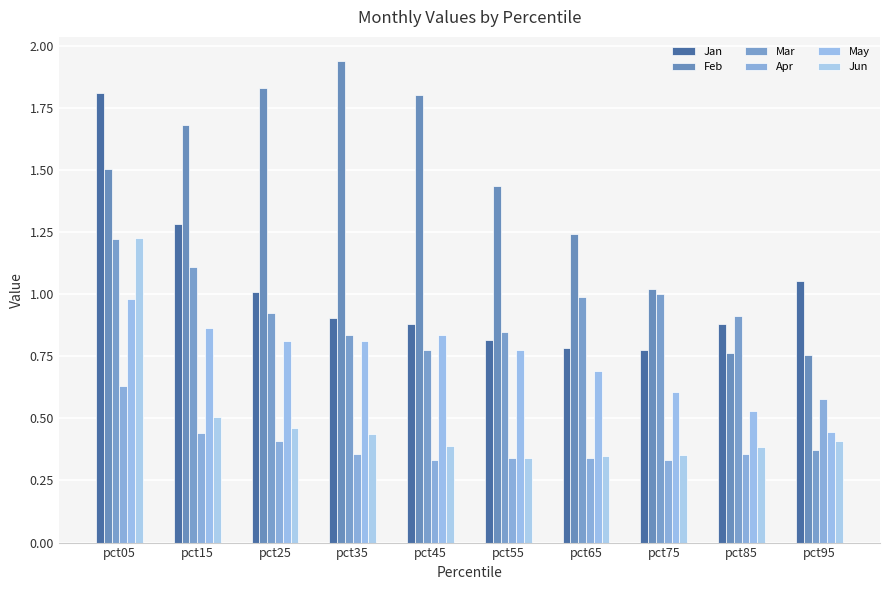

Is it true that Apr equals 0.6 at pct05?

True